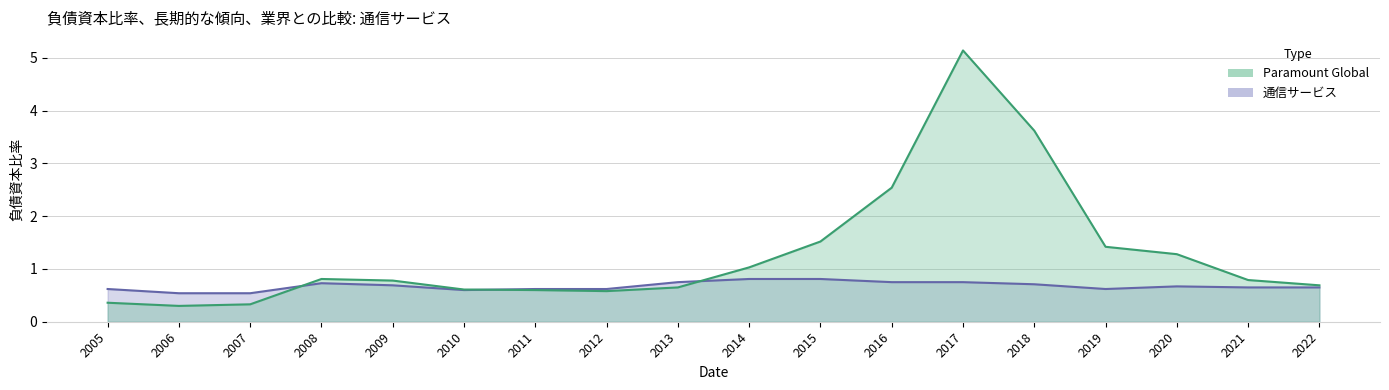

At how many categories does at least one series exceed 3?

2